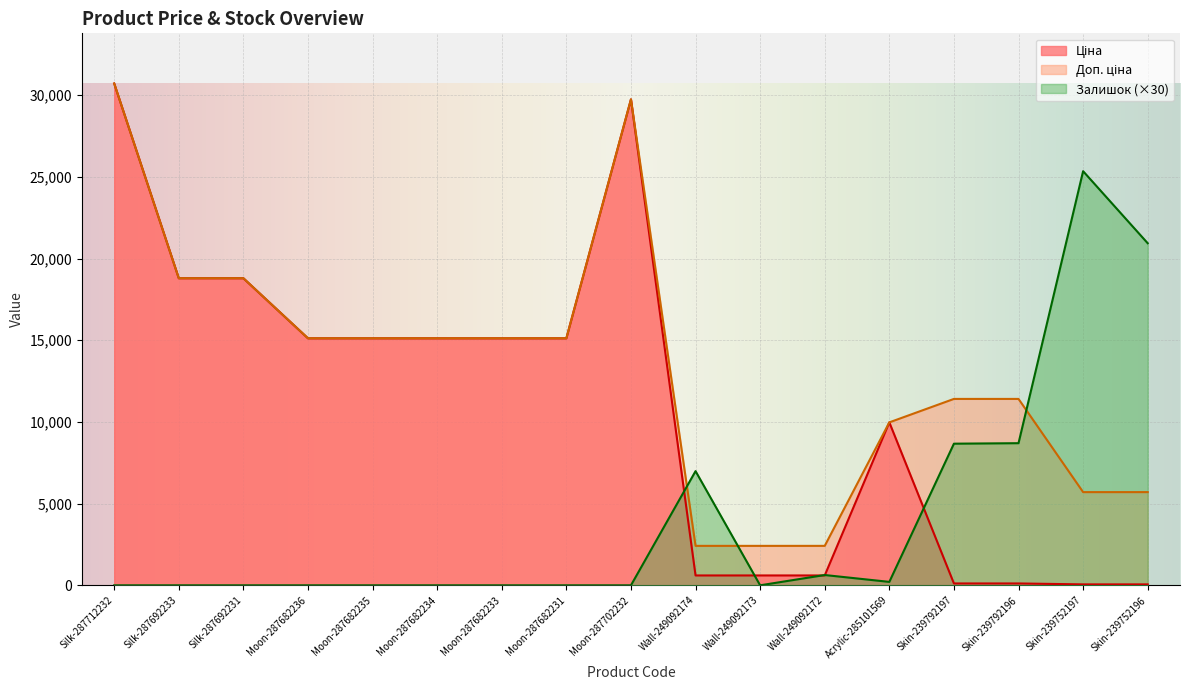

What is the label of the 2nd point from the left?

Silk-287692233